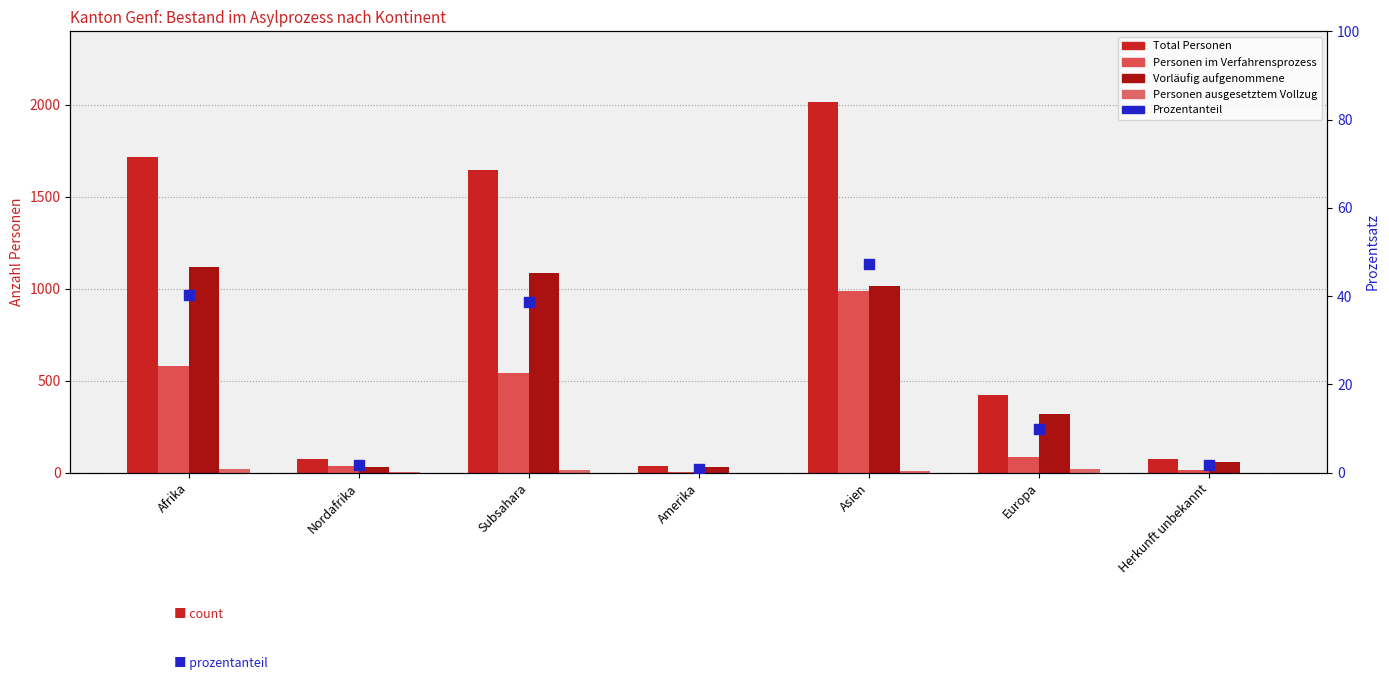

At how many categories does at least one series exceed 1068?

3